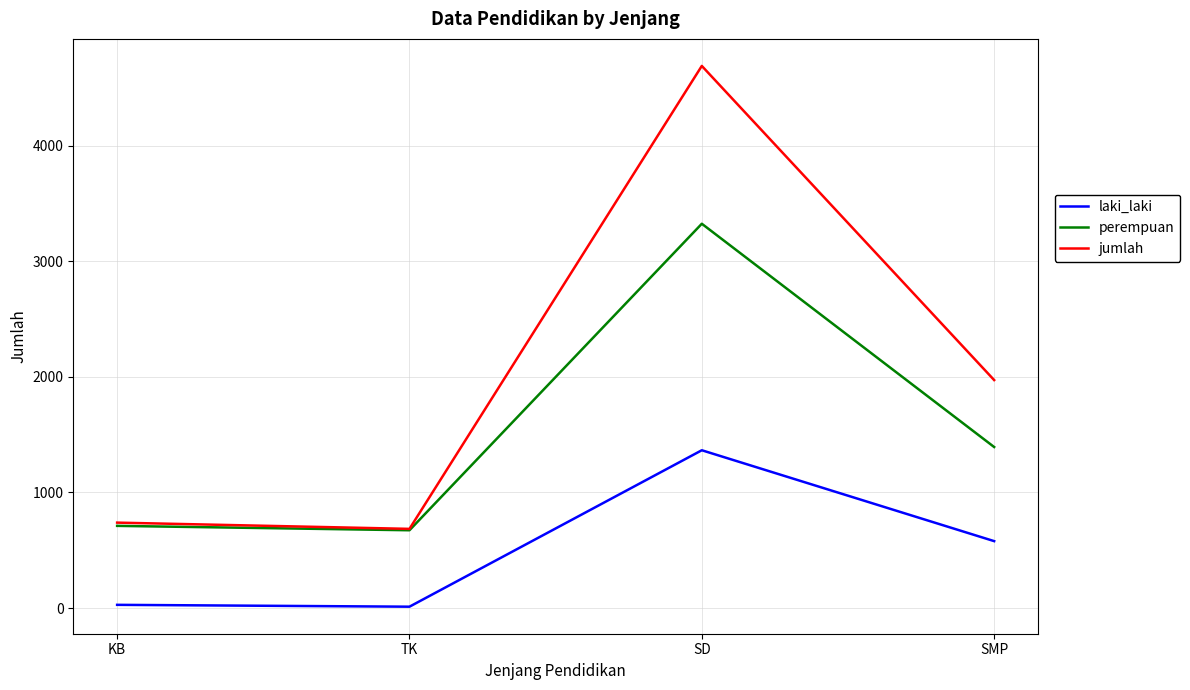

Rank the series by their maximum value, from highest to lowest.

jumlah, perempuan, laki_laki